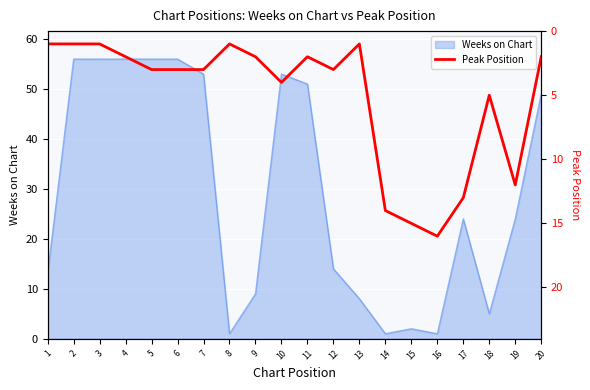

Approximately how many times larger is the value at 6 compared to 20?

1.5